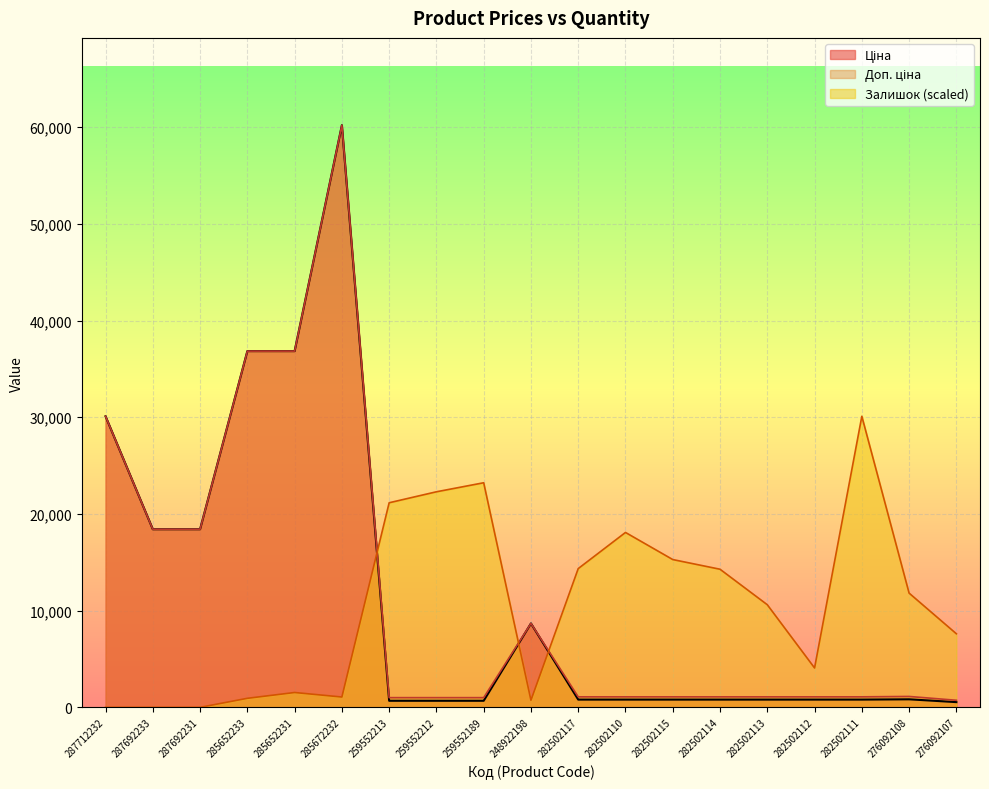

How many values in the Залишок series exceed 10612?

10